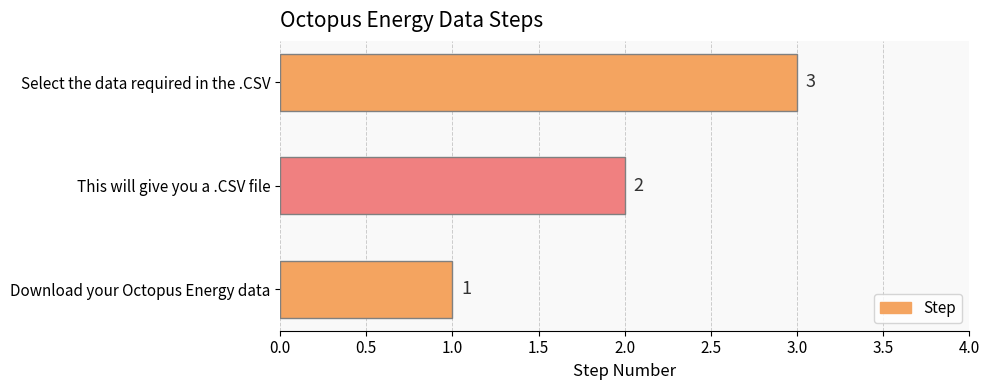

Is it true that the value at Download your Octopus Energy data is 0?

False